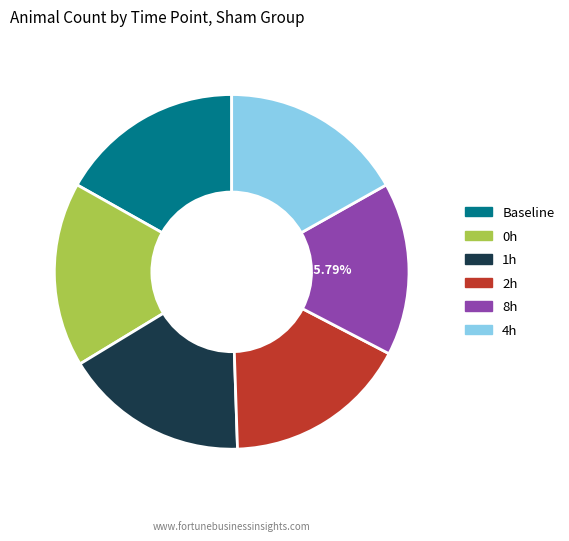

How many slices are in this pie chart?

6